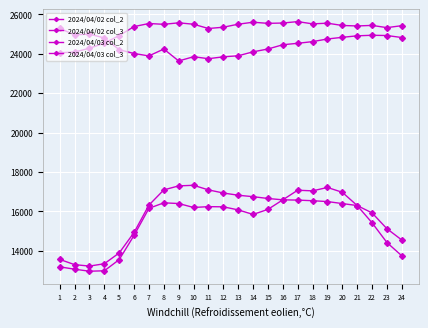

What is the difference between the maximum and minimum values in the 2024/04/02 col_3 series?

1578